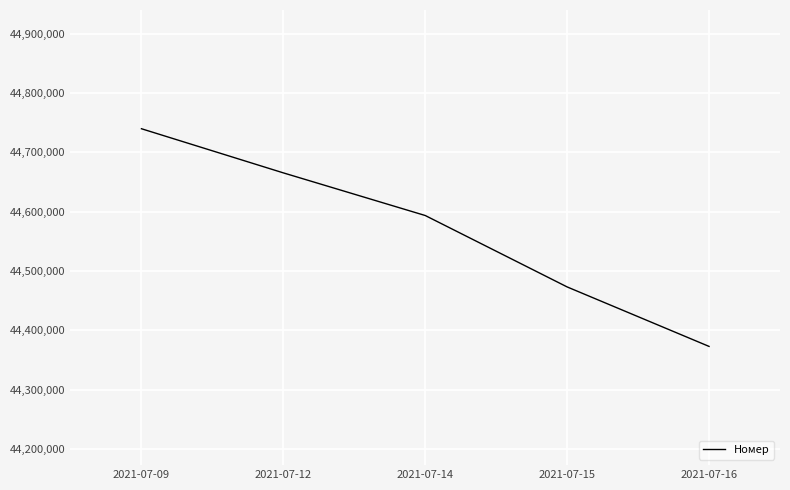

How many values are below 44593556?

2